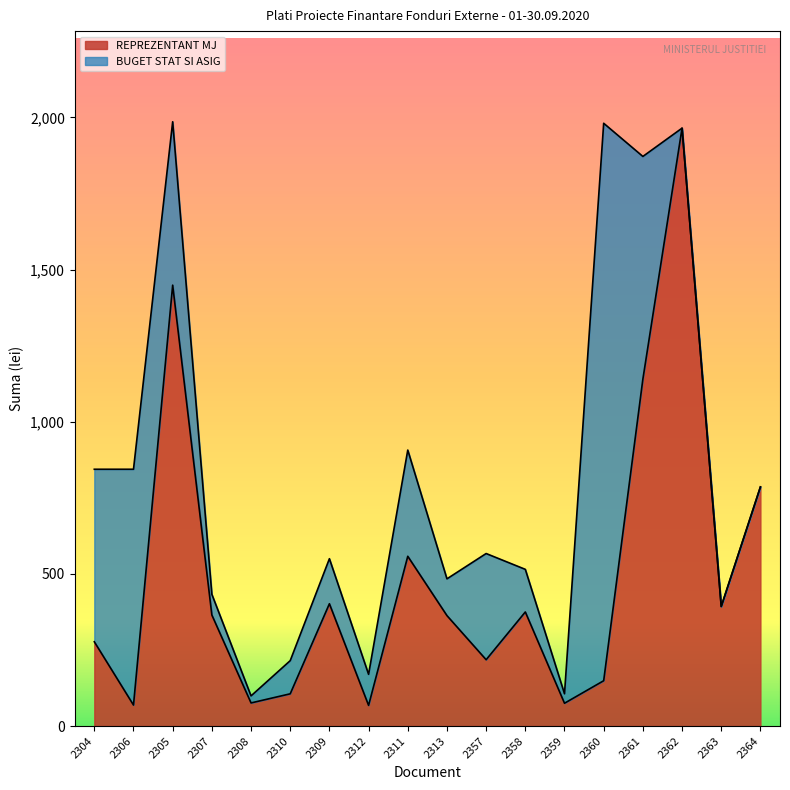

Which has a higher value, 2311 or 2305?

2305